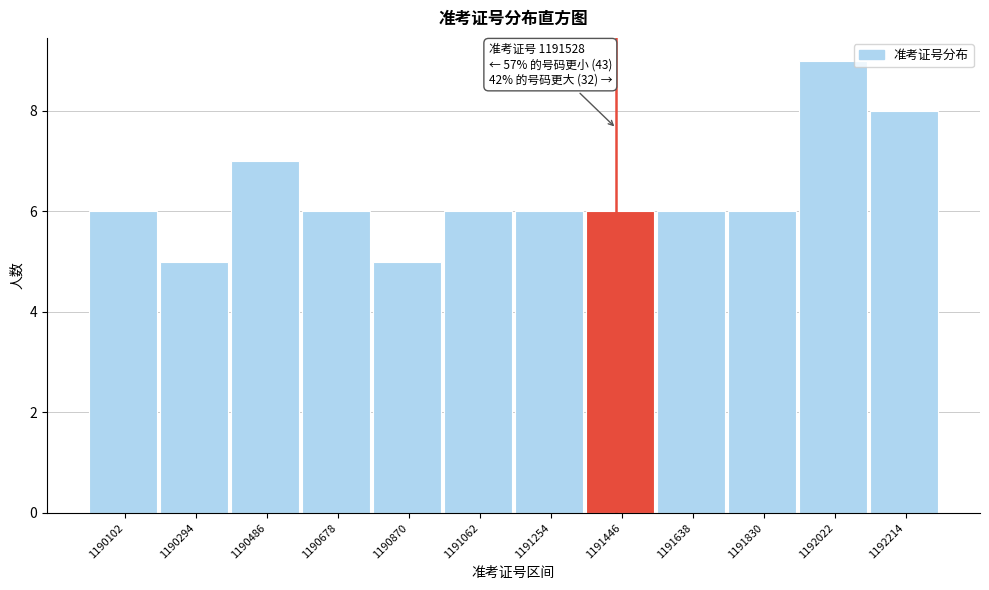

Reading left to right, transcribe all the data shown in this chart.

6	5	7	6	5	6	6	6	6	6	9	8